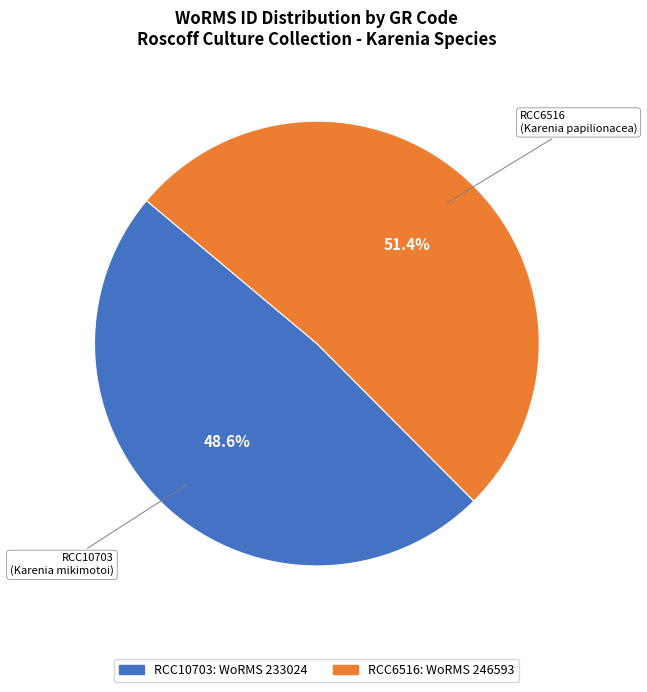

To the nearest percent, what is the difference between the largest and smallest slice percentages?

3%